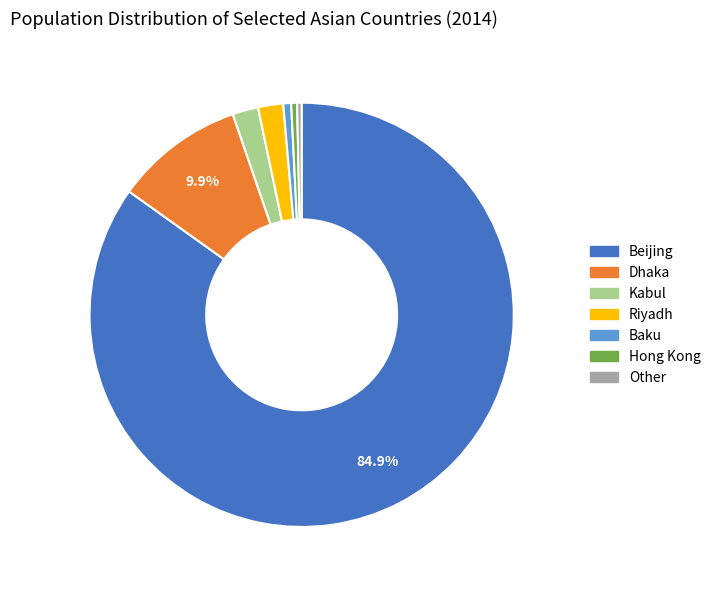

What percentage is the Dhaka slice, to the nearest percent?

10%